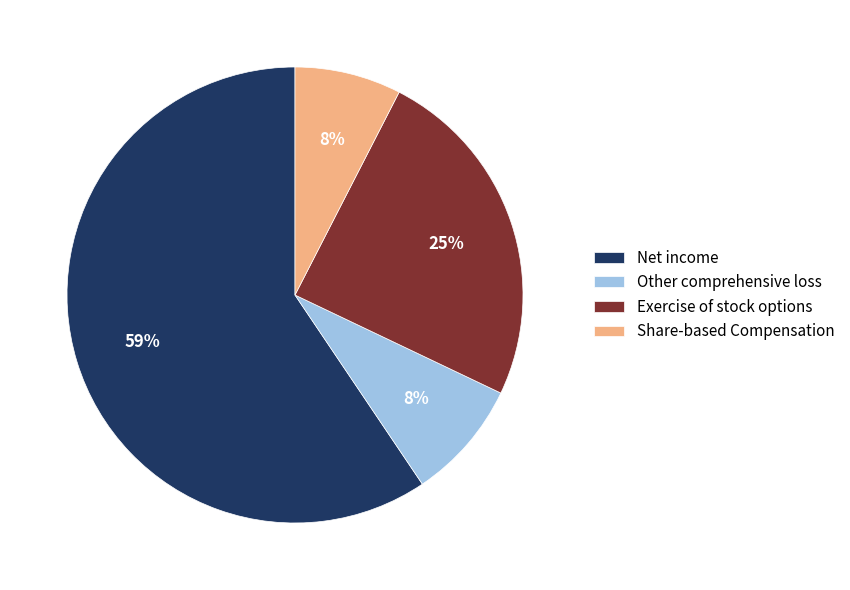

To the nearest percent, what is the combined percentage of Net income and Exercise of stock options?

84%